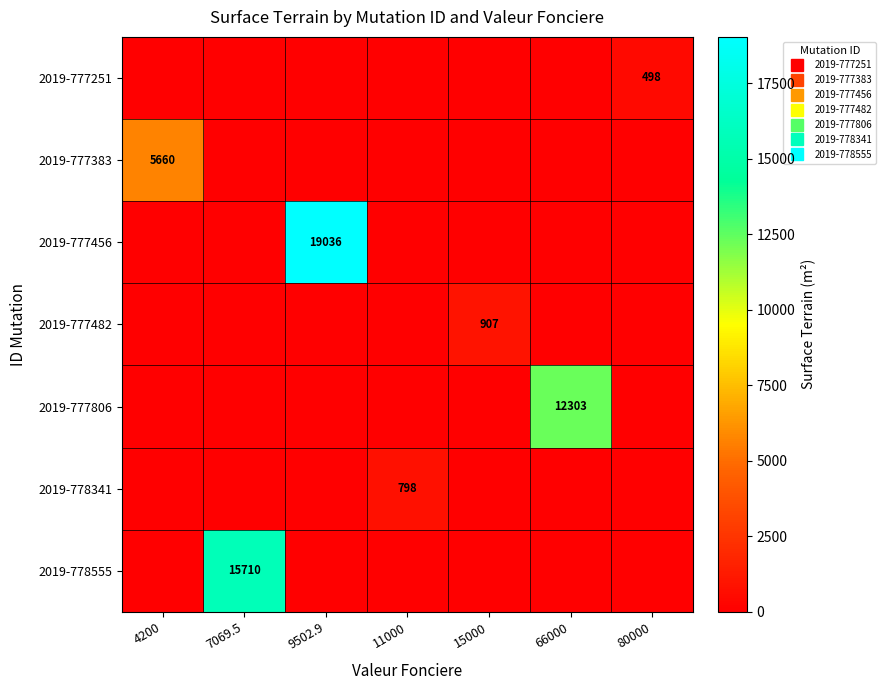

Rank the series by their maximum value, from highest to lowest.

2019-777456, 2019-778555, 2019-777806, 2019-777383, 2019-777482, 2019-778341, 2019-777251